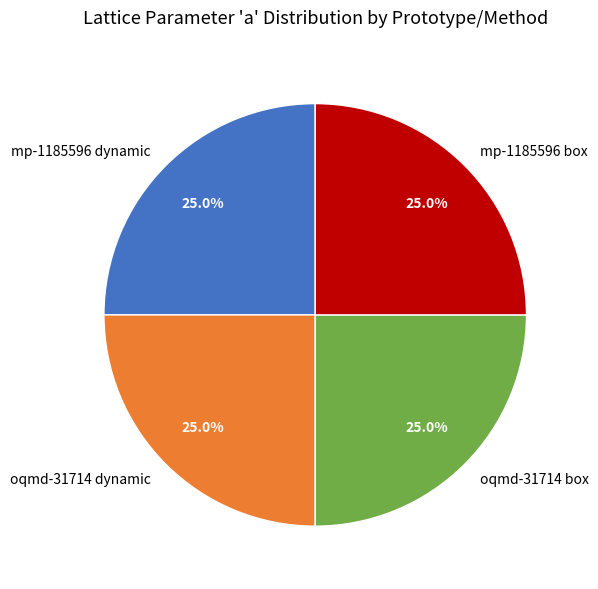

Is mp-1185596 box the majority of the pie?

No